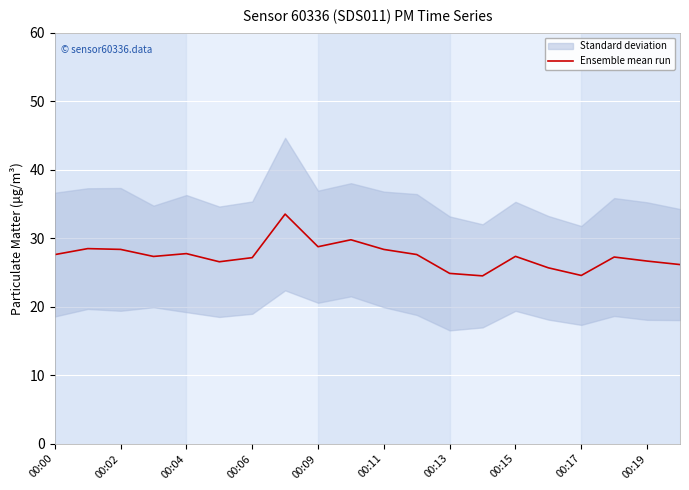

Which category has the lowest value across all series?

13